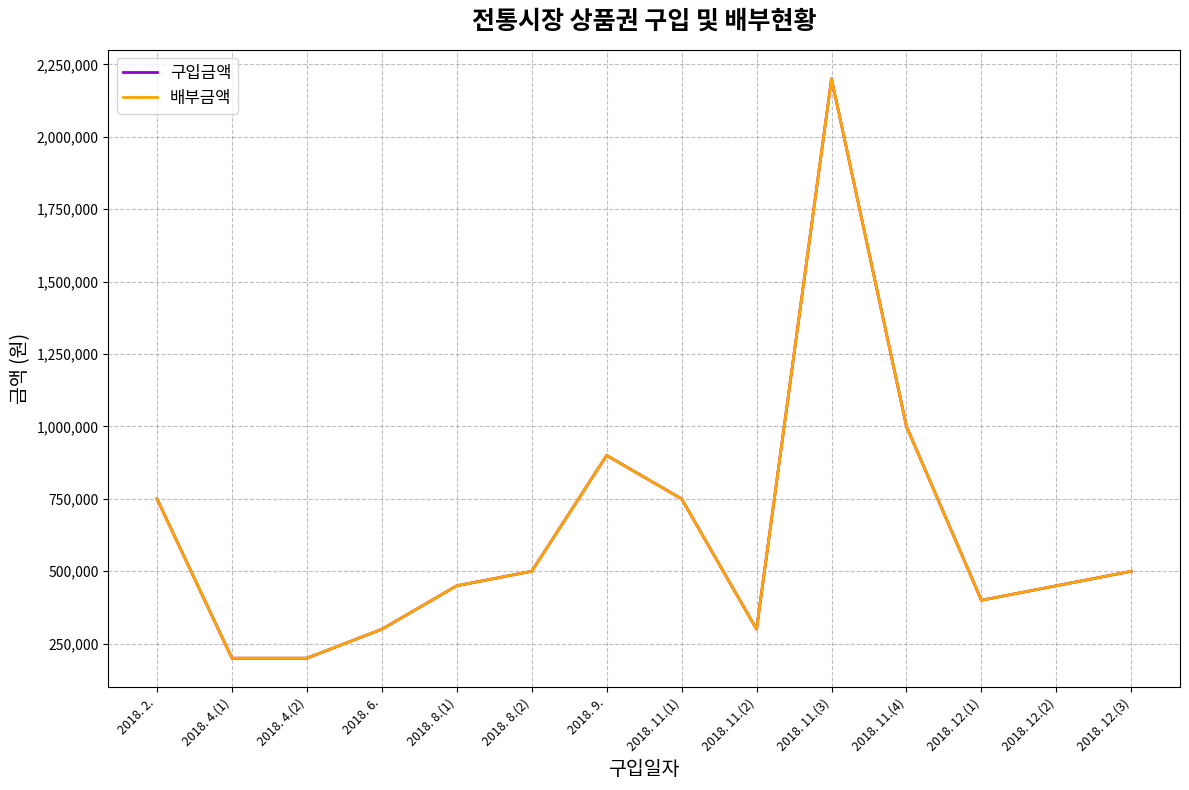

Reading left to right, extract all data points from this chart.

구입금액: 2018. 2.=750000	2018. 4.(1)=200000	2018. 4.(2)=200000	2018. 6.=300000	2018. 8.(1)=450000	2018. 8.(2)=500000	2018. 9.=900000	2018. 11.(1)=750000	2018. 11.(2)=300000	2018. 11.(3)=2200000	2018. 11.(4)=1000000	2018. 12.(1)=400000	2018. 12.(2)=450000	2018. 12.(3)=500000
배부금액: 2018. 2.=750000	2018. 4.(1)=200000	2018. 4.(2)=200000	2018. 6.=300000	2018. 8.(1)=450000	2018. 8.(2)=500000	2018. 9.=900000	2018. 11.(1)=750000	2018. 11.(2)=300000	2018. 11.(3)=2200000	2018. 11.(4)=1000000	2018. 12.(1)=400000	2018. 12.(2)=450000	2018. 12.(3)=500000